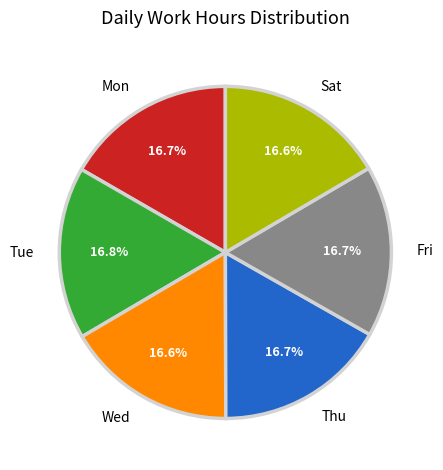

Count the number of slices in the pie.

6